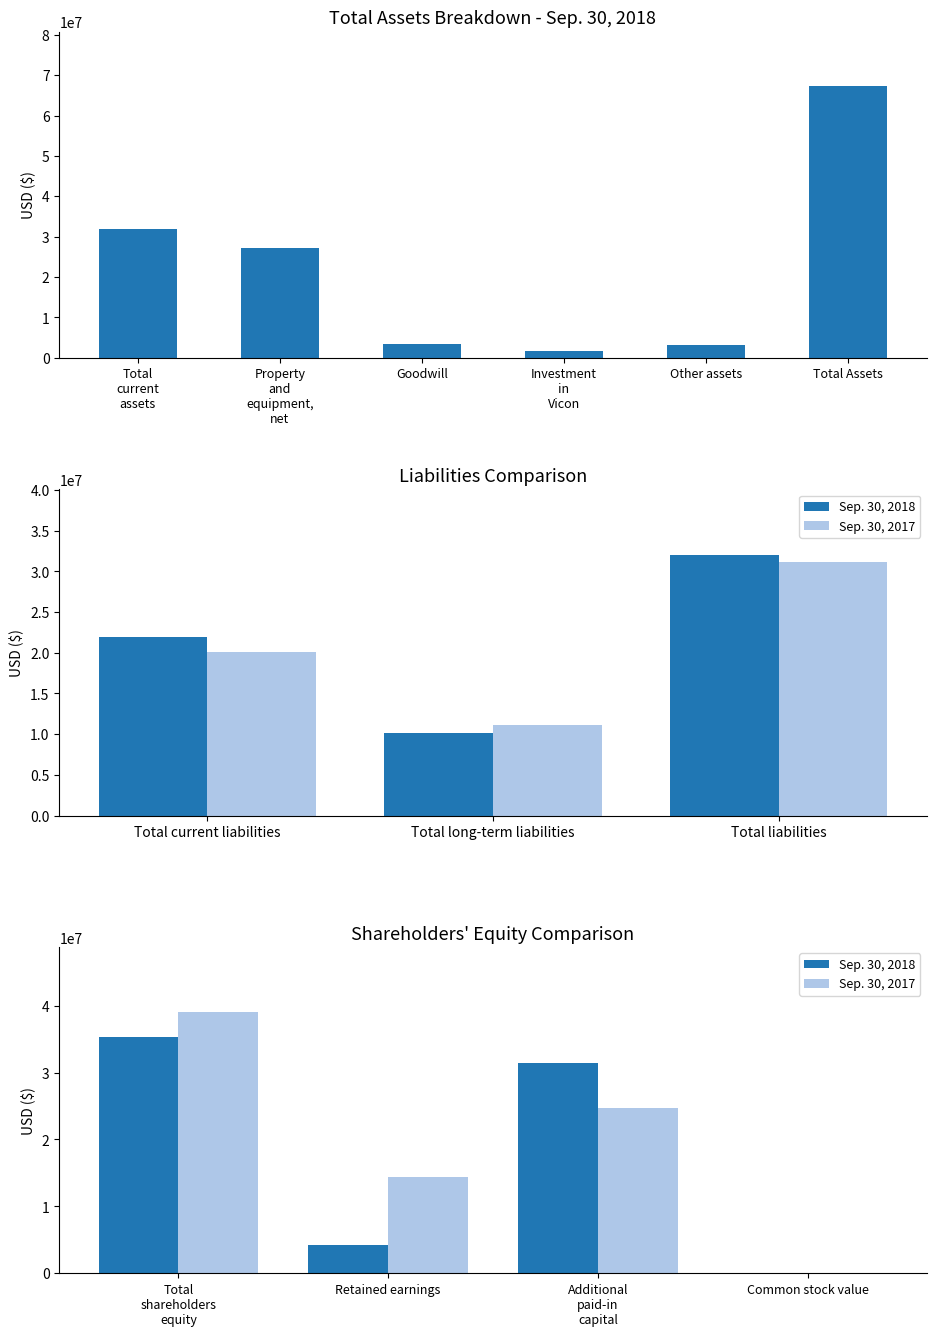

The value of Sep. 30, 2017 at Common stock value is 14095. True or false?

False